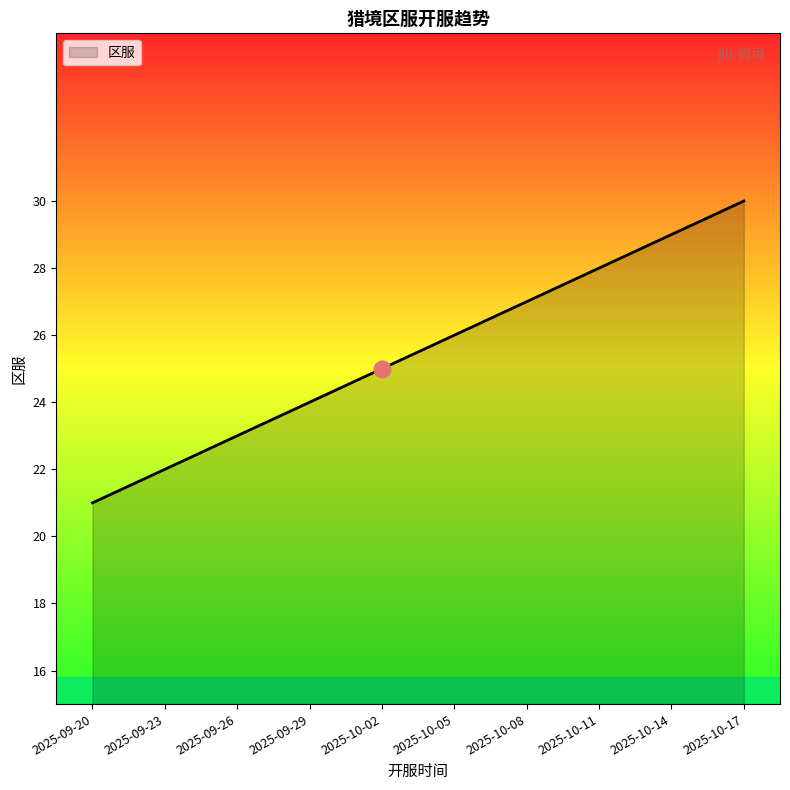

Is it true that the value at 2025-09-20 is 21?

True